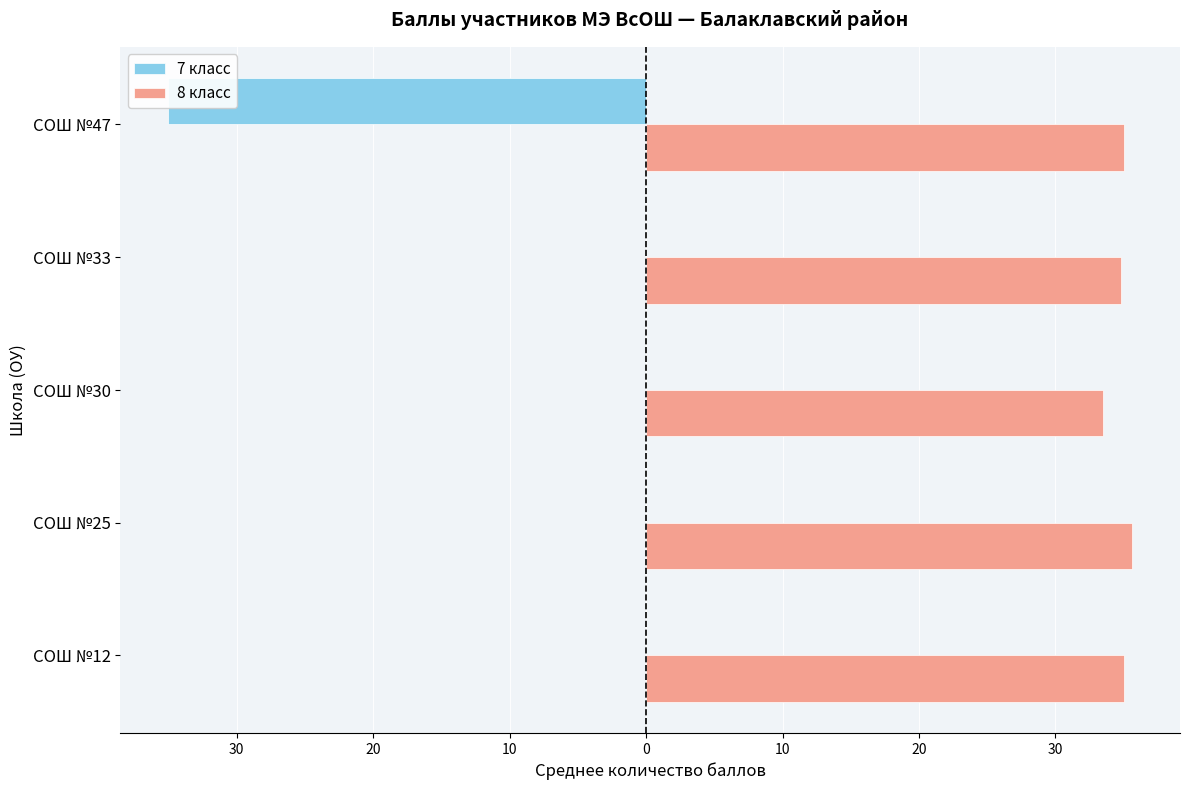

Count the number of categories in the chart.

5